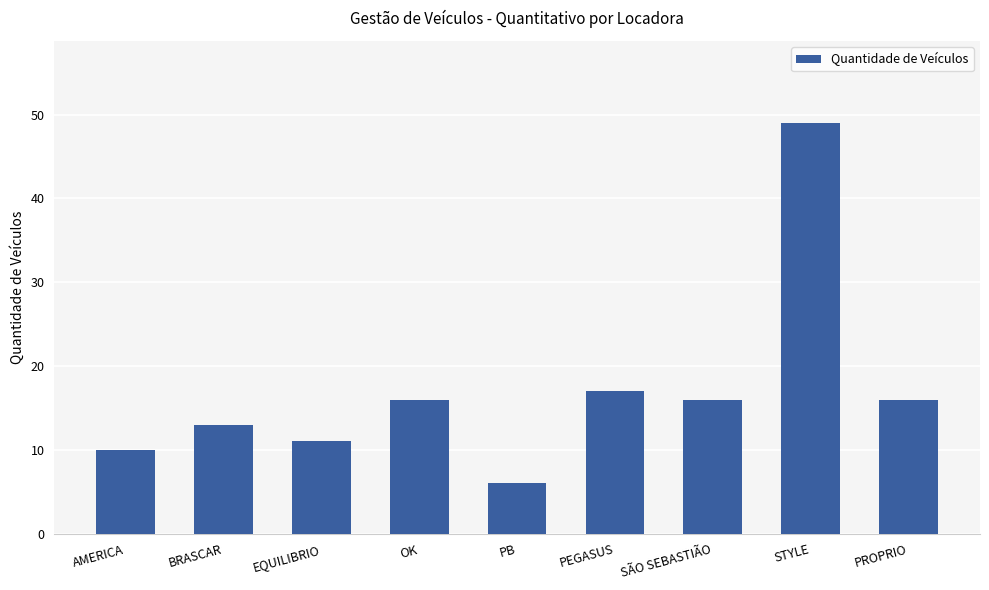

Is it true that the value at PEGASUS is 29?

False